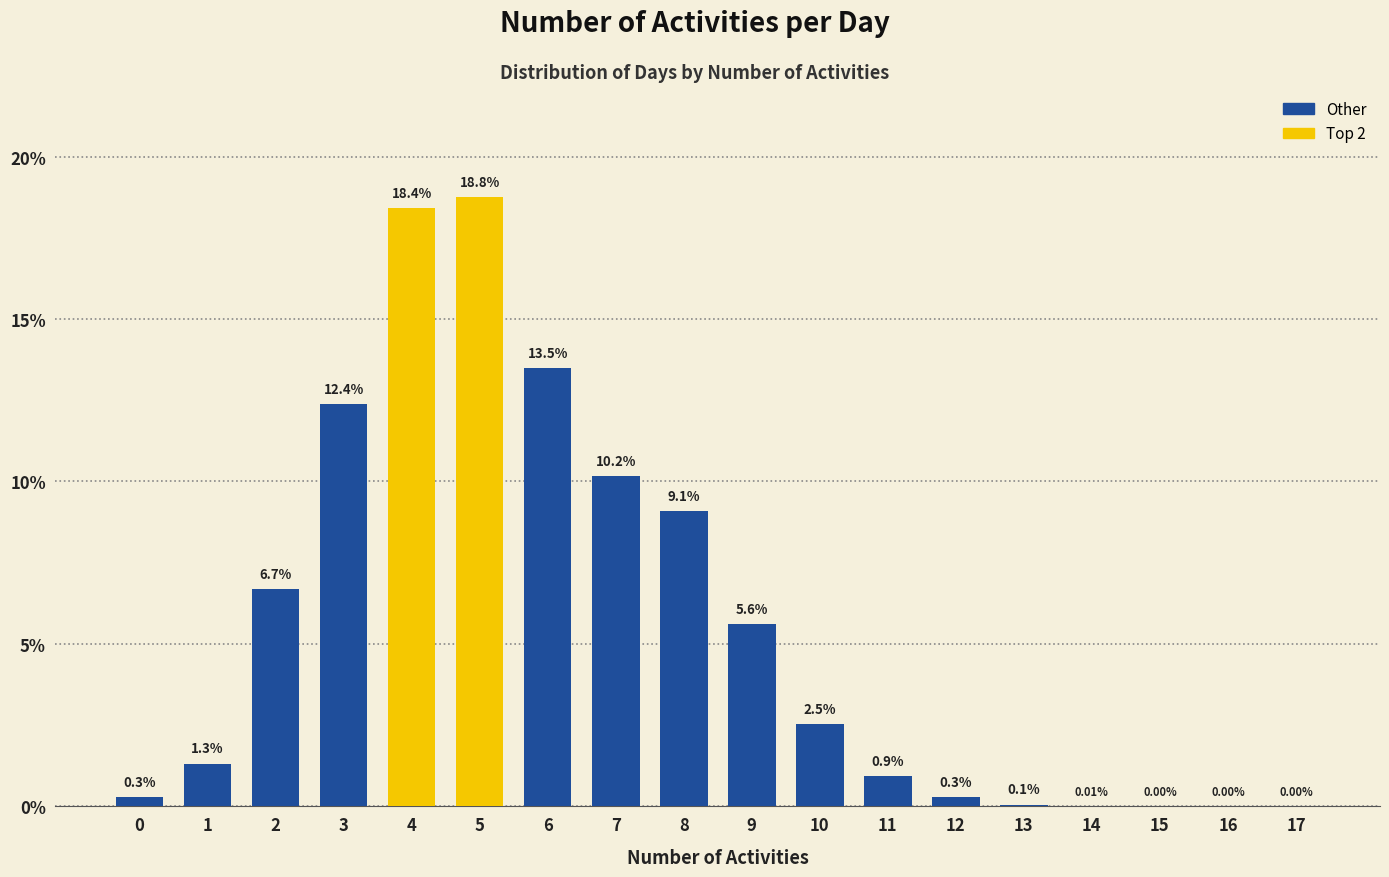

Where is the data nearest to the value 9?

8